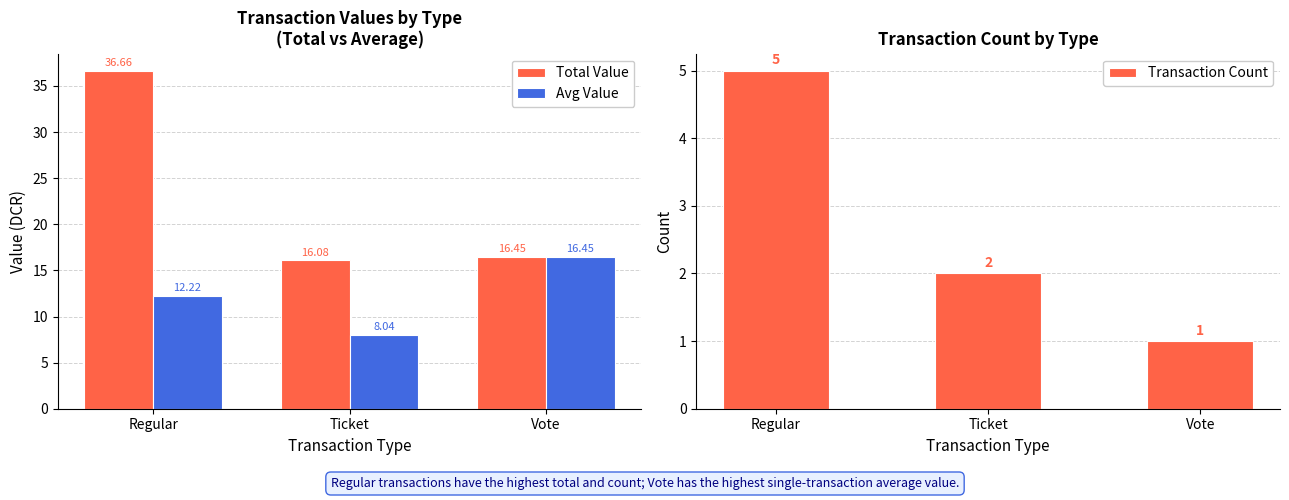

Is it true that Total Value equals 6.7 at Vote?

False